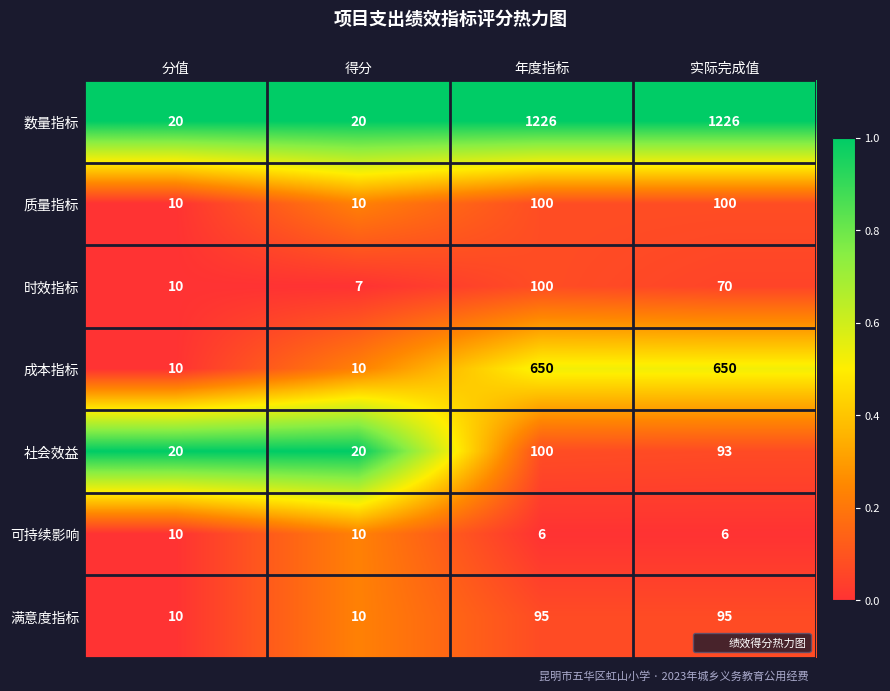

Count the 成本指标 values in the range 10 to 650.

4